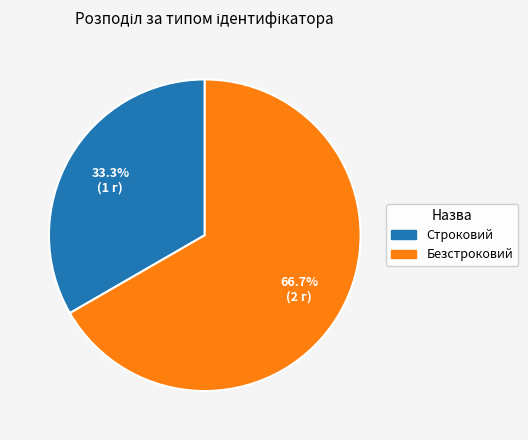

To the nearest percent, what is the difference between the largest and smallest slice percentages?

33%